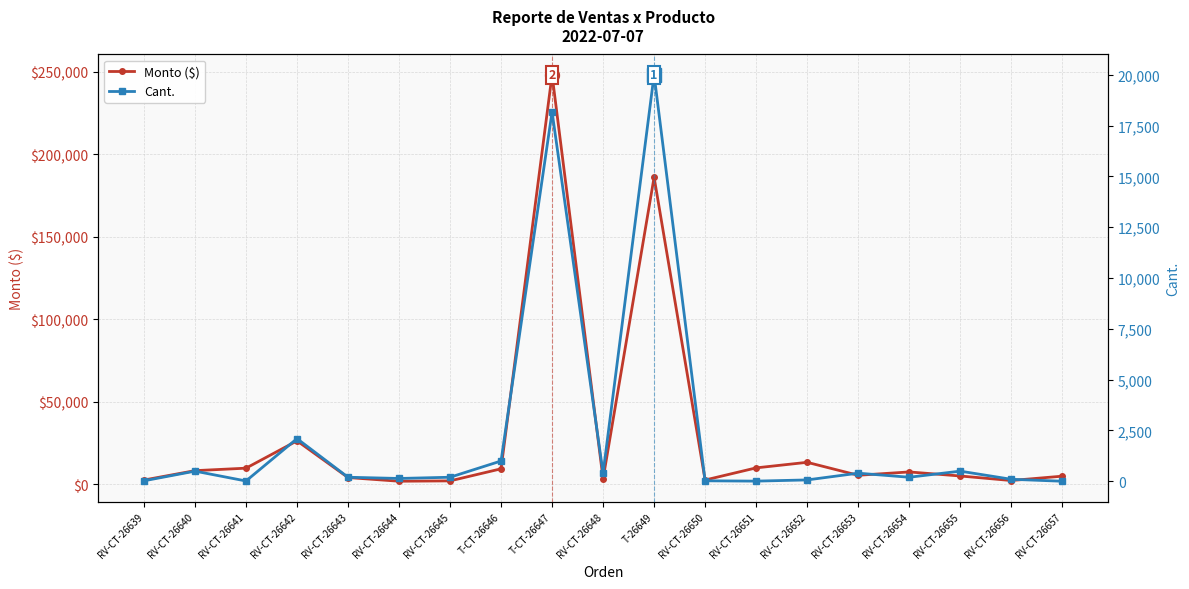

At which category does Monto ($) reach its first local valley?

RV-CT-26644